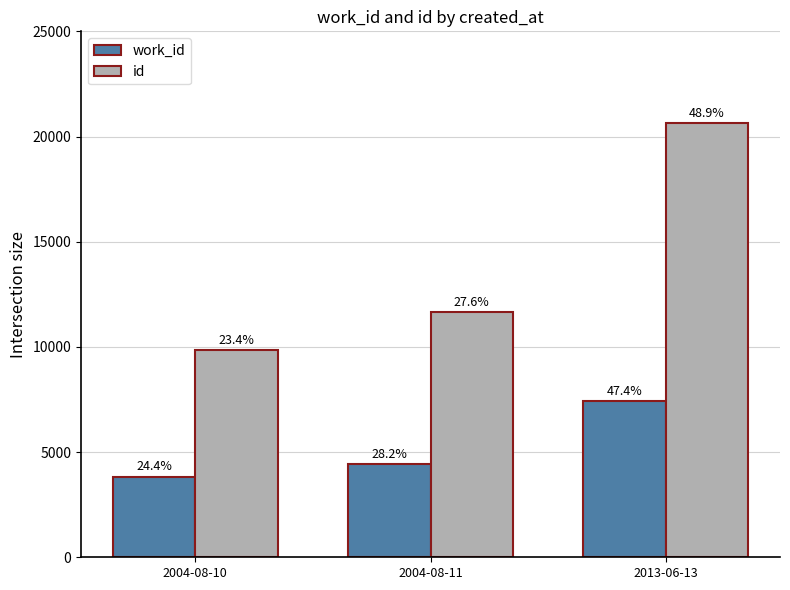

Which series has the largest total across all categories?

id